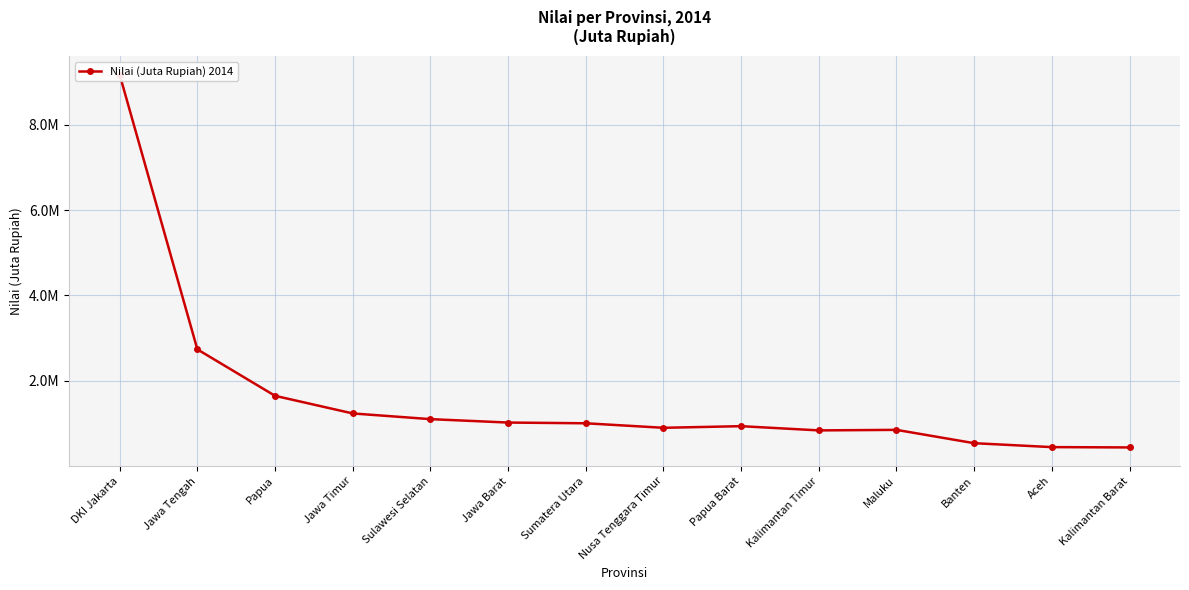

List the labels in order of value, smallest first.

Kalimantan Barat, Aceh, Banten, Kalimantan Timur, Maluku, Nusa Tenggara Timur, Papua Barat, Sumatera Utara, Jawa Barat, Sulawesi Selatan, Jawa Timur, Papua, Jawa Tengah, DKI Jakarta